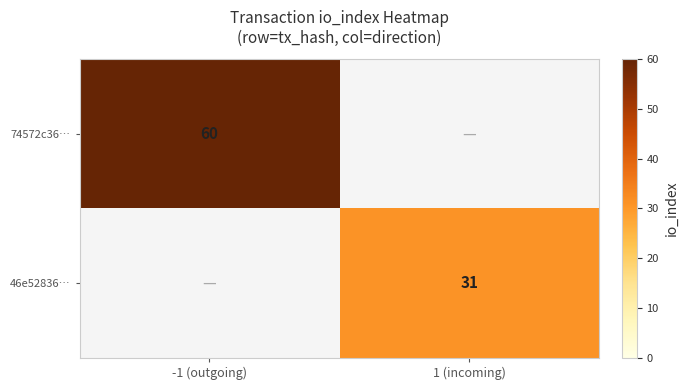

What is the difference between the highest and lowest values at -1 (outgoing)?

60